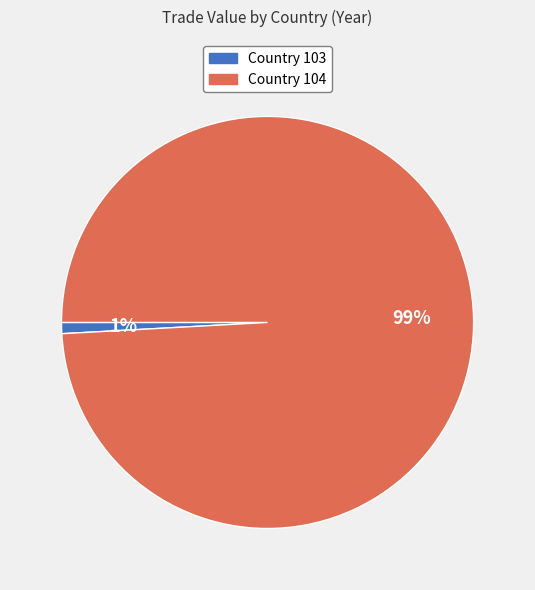

How many slices are in this pie chart?

2